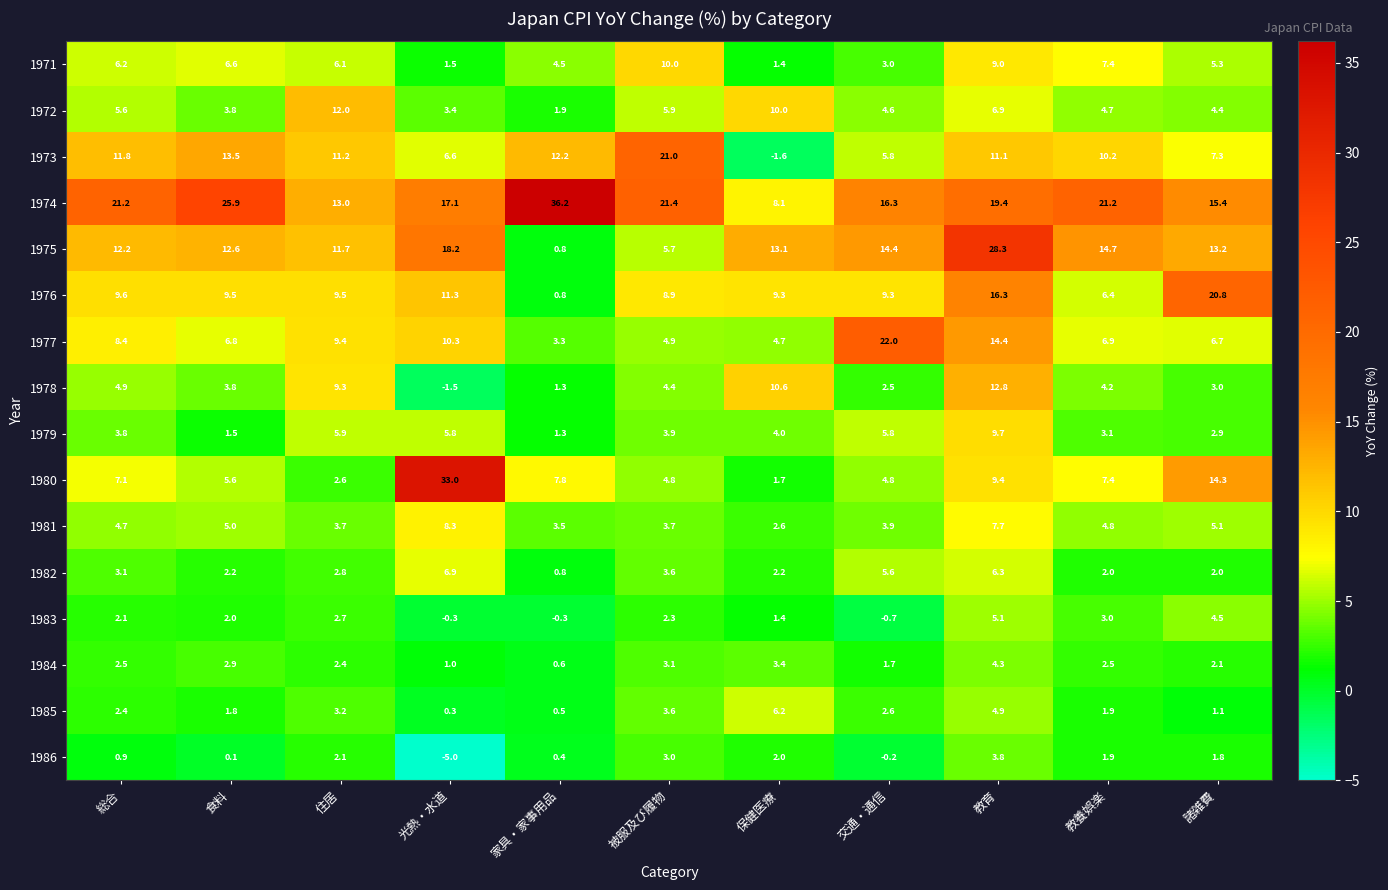

What is the maximum value shown in the chart?

36.2